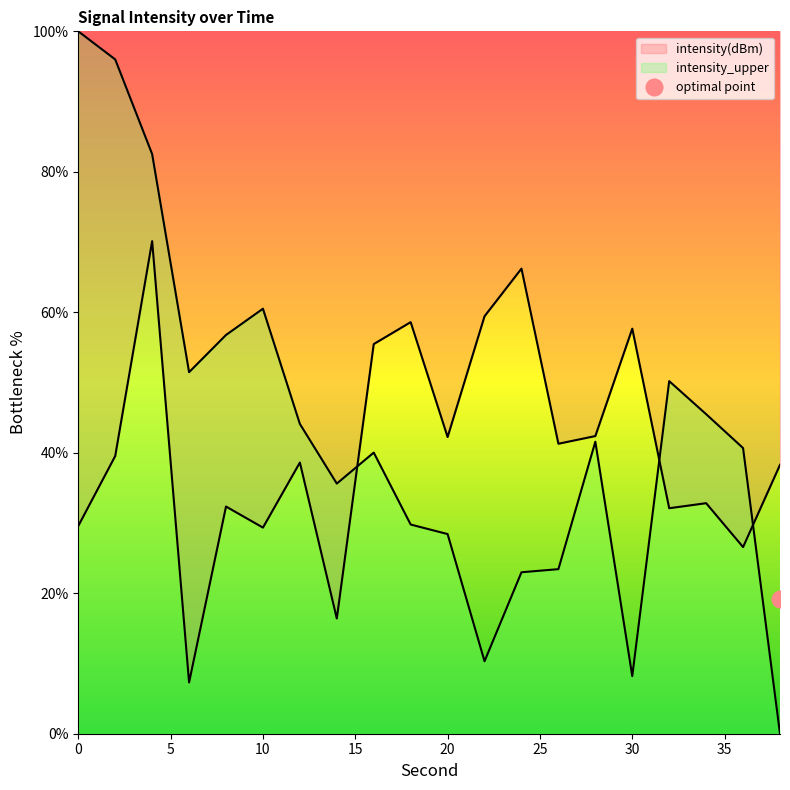

At 38, list the series in order from largest to smallest.

intensity(dBm), intensity_upper